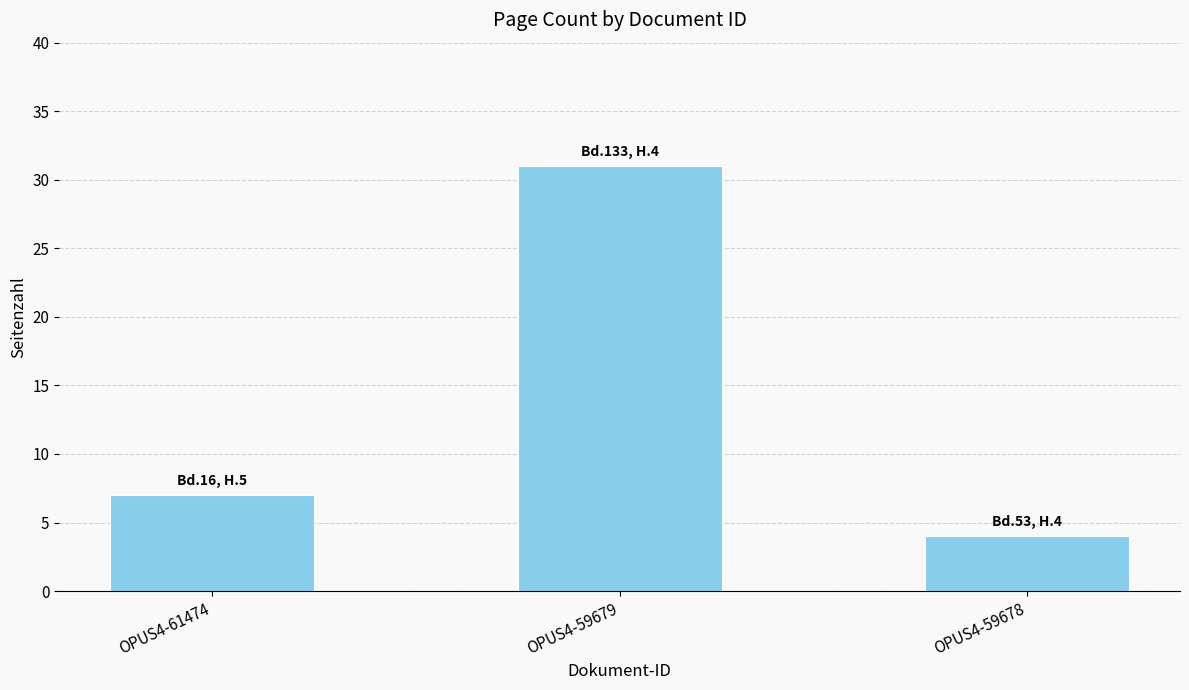

Reading left to right, transcribe all the data shown in this chart.

7	31	4